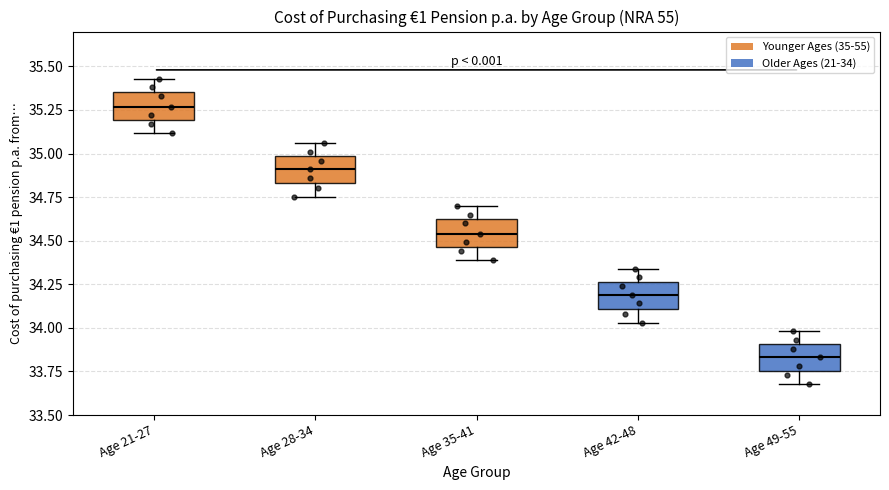

Which box has the highest median line?

Age 21-27